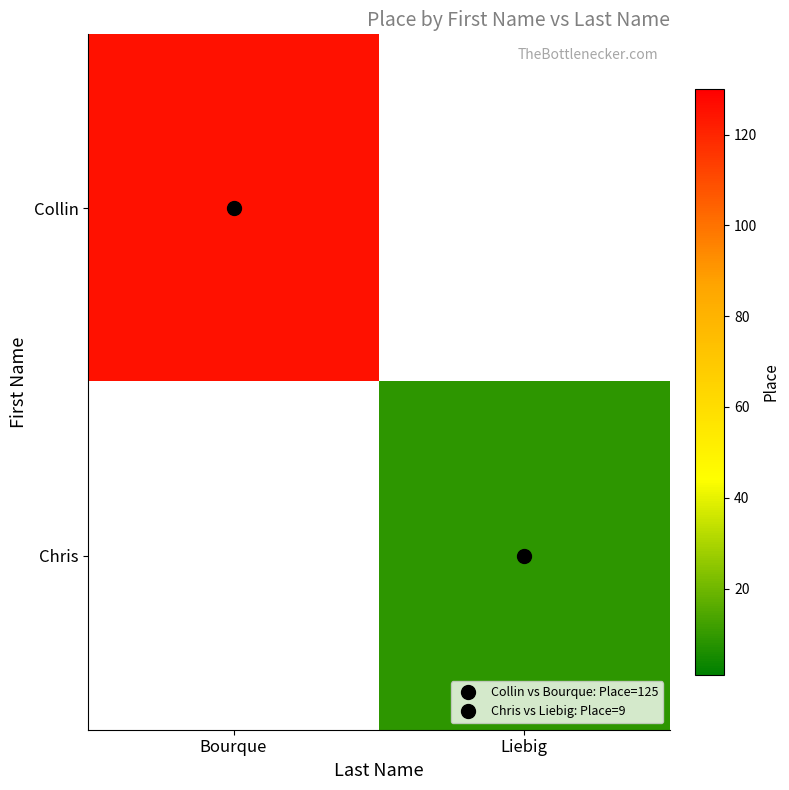

The value of Chris at Liebig is 15.9. True or false?

False